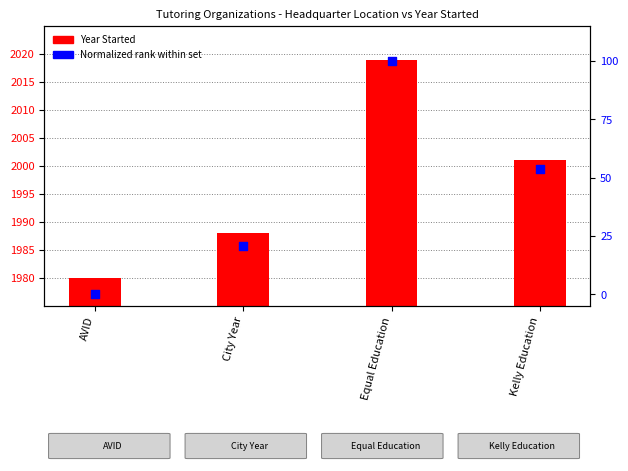

What are all the series names shown in the legend?

Year Started, Normalized rank within set